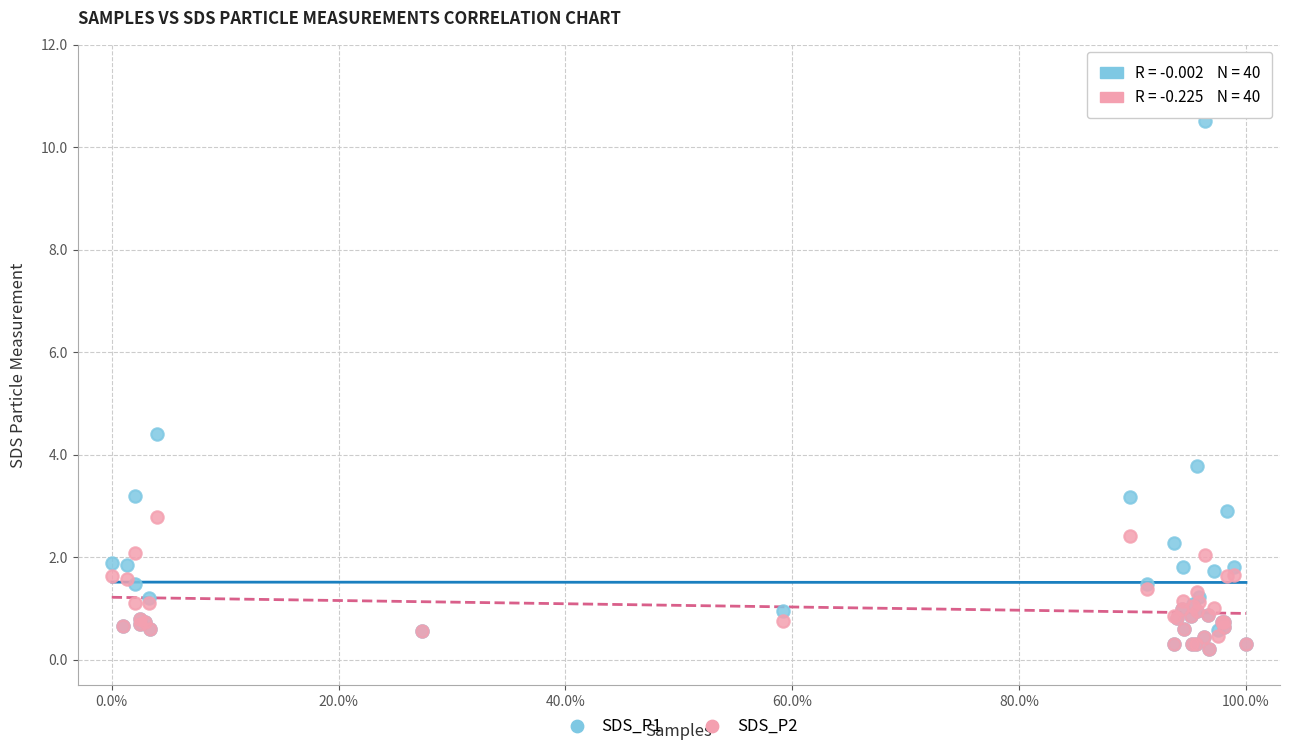

Across all series, what Y value is closest to 5?

4.4